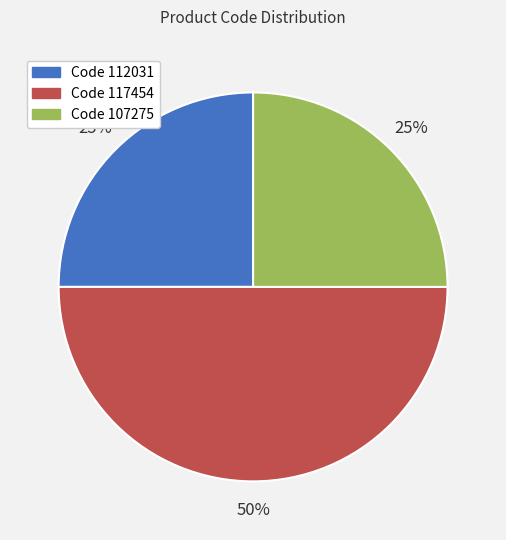

Count the number of slices in the pie.

3